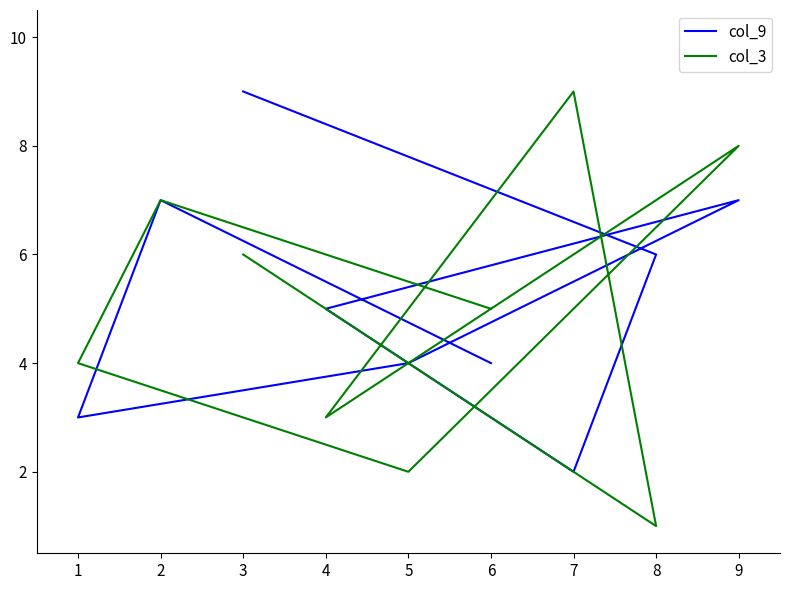

How many lines are shown in the chart?

2